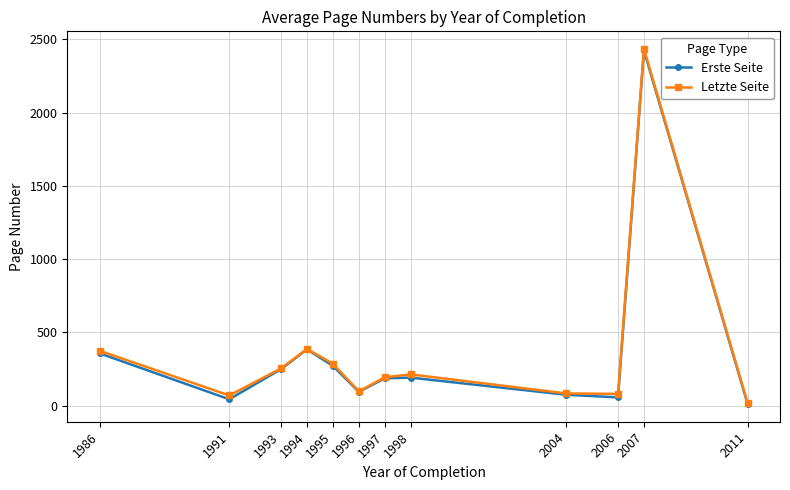

How many interior local peaks does the Erste Seite series have?

3